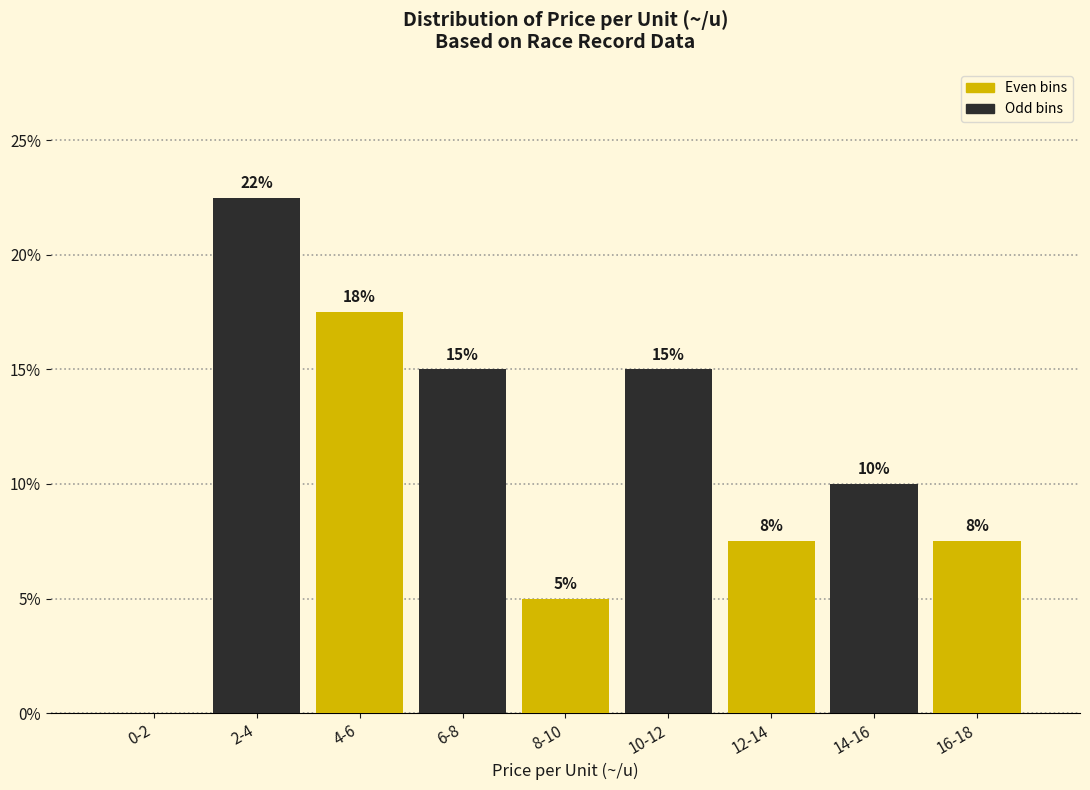

Where is the data nearest to the value 11?

14-16